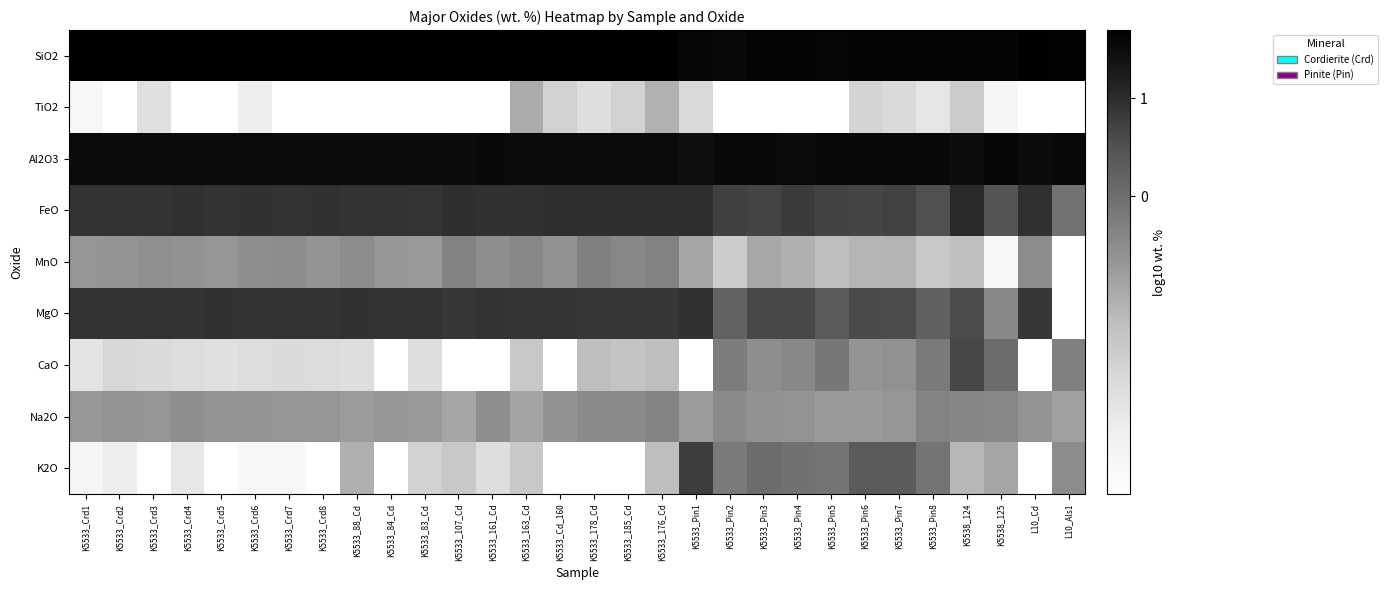

Which has a higher value, K5533_161_Cd or K5533_Pin1?

K5533_161_Cd